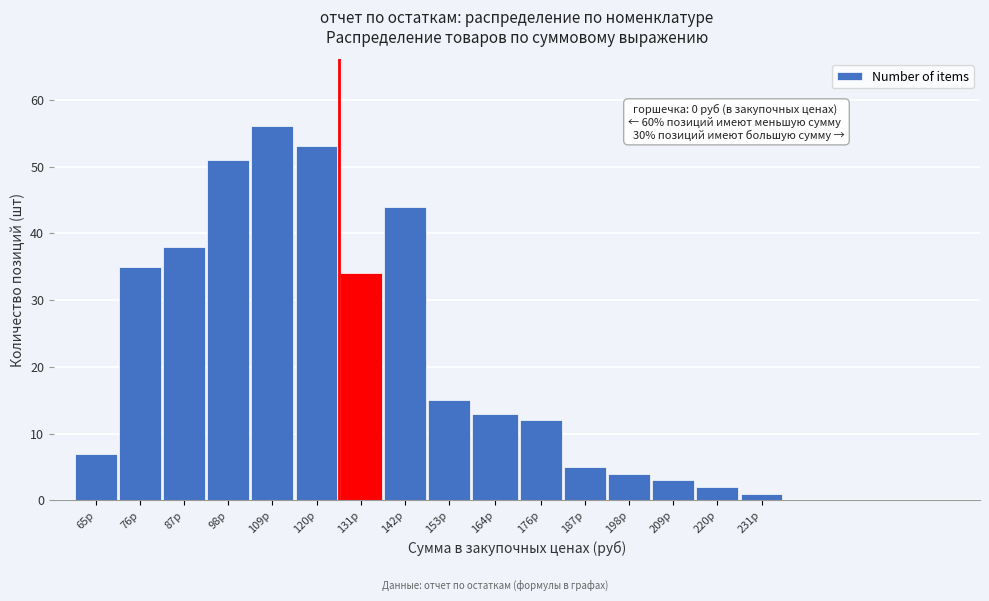

Reading right to left, extract all data points from this chart.

1	2	3	4	5	12	13	15	44	34	53	56	51	38	35	7